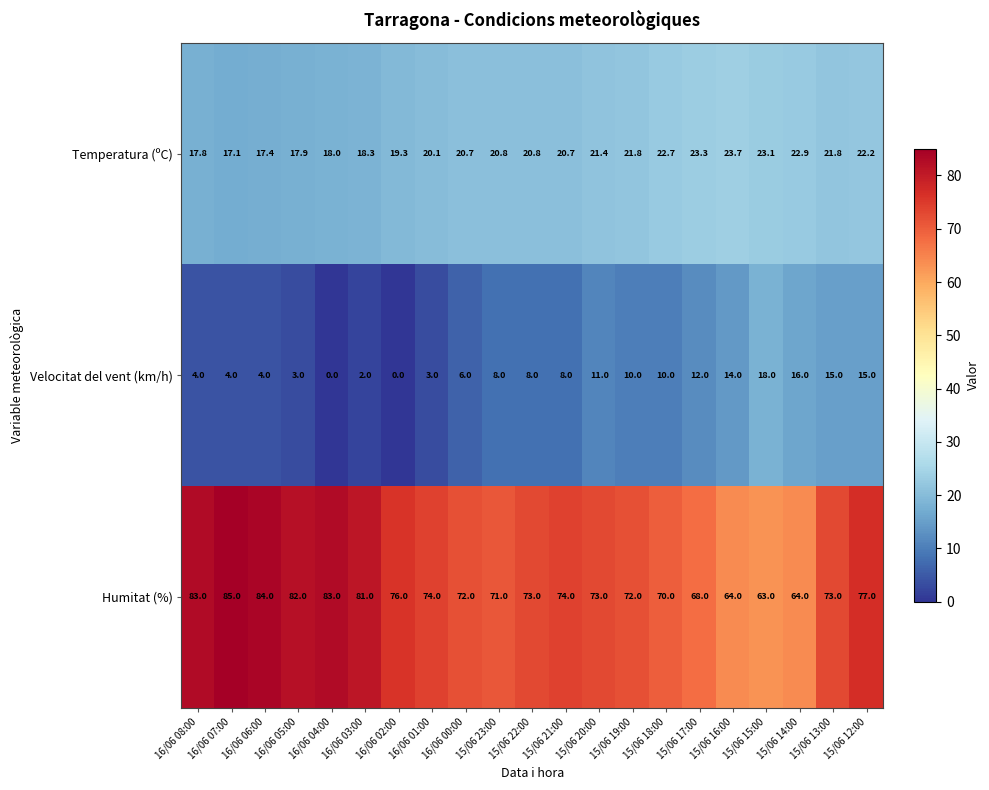

Which category has the highest value across all series?

16/06 07:00